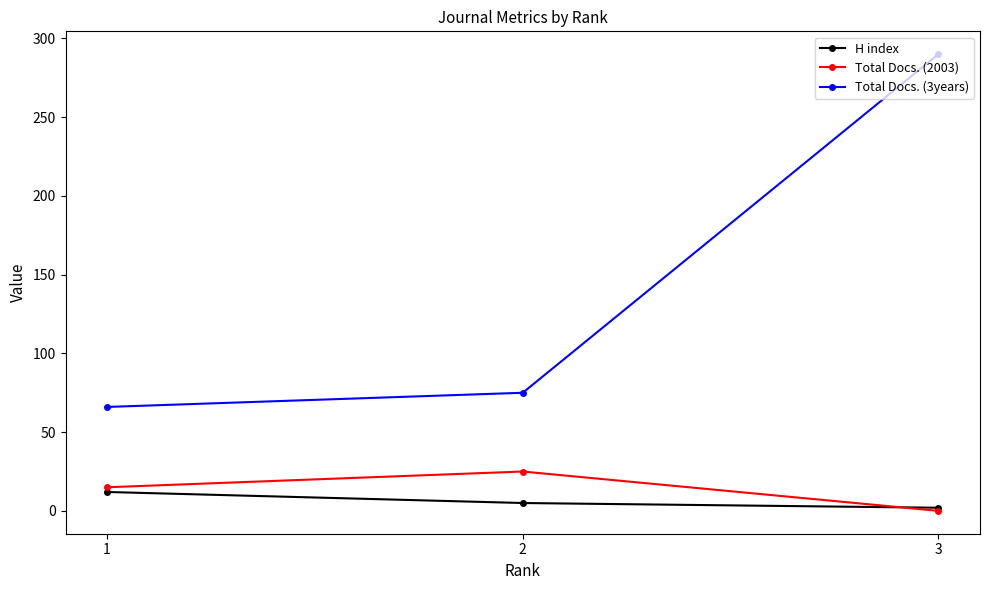

What is the maximum value for Total Docs. (2003)?

25